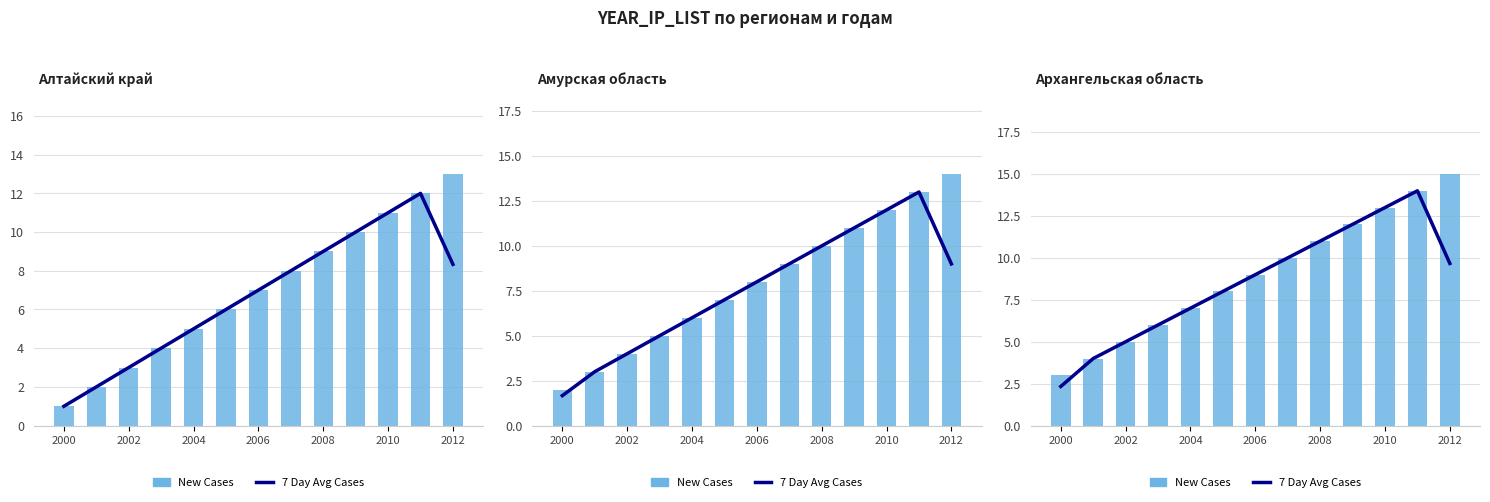

What is the difference between the maximum and minimum values in the 7 Day Avg Cases series?

11.7